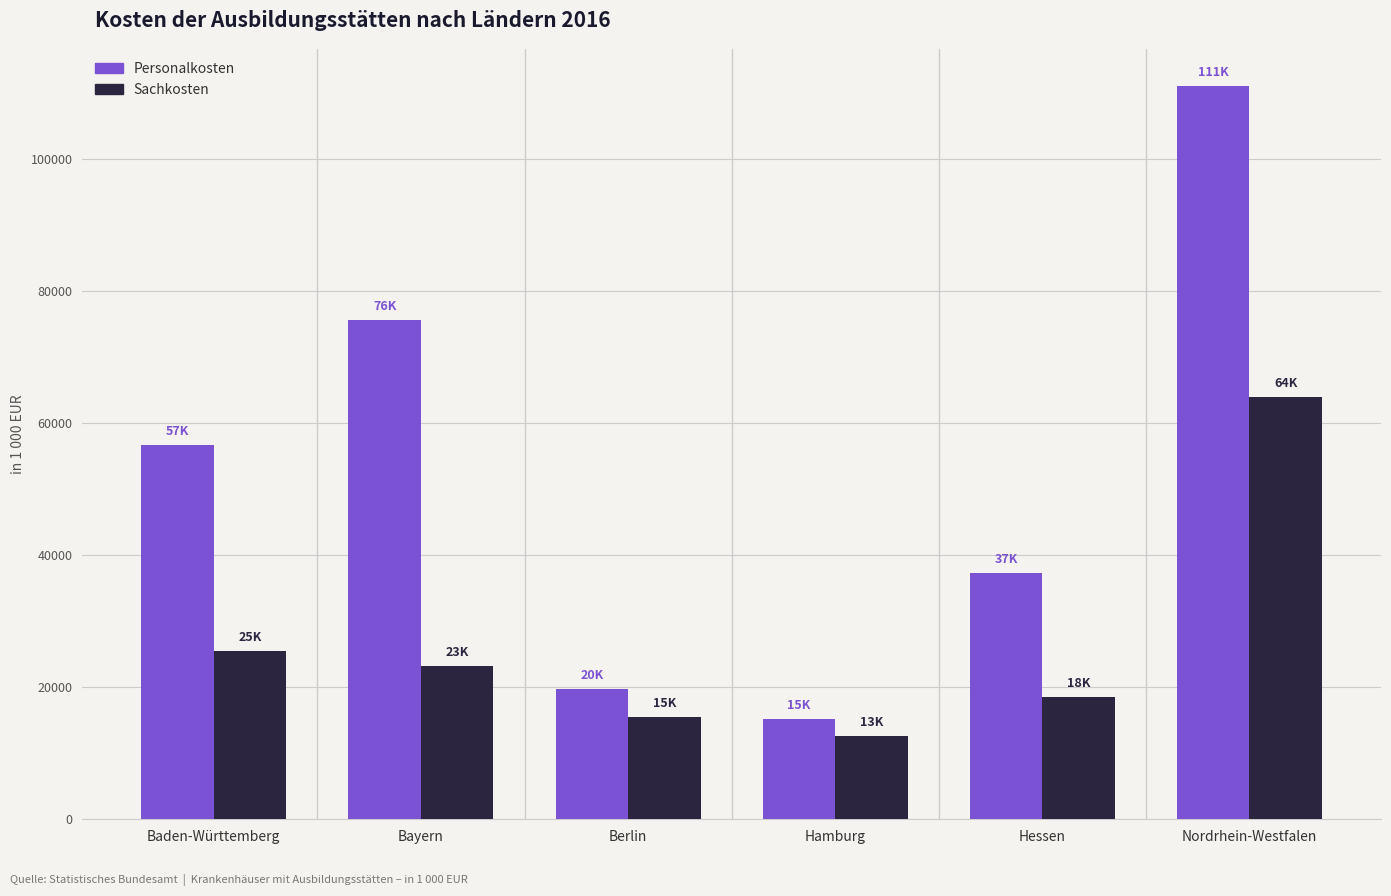

What position from the right is Hamburg?

3